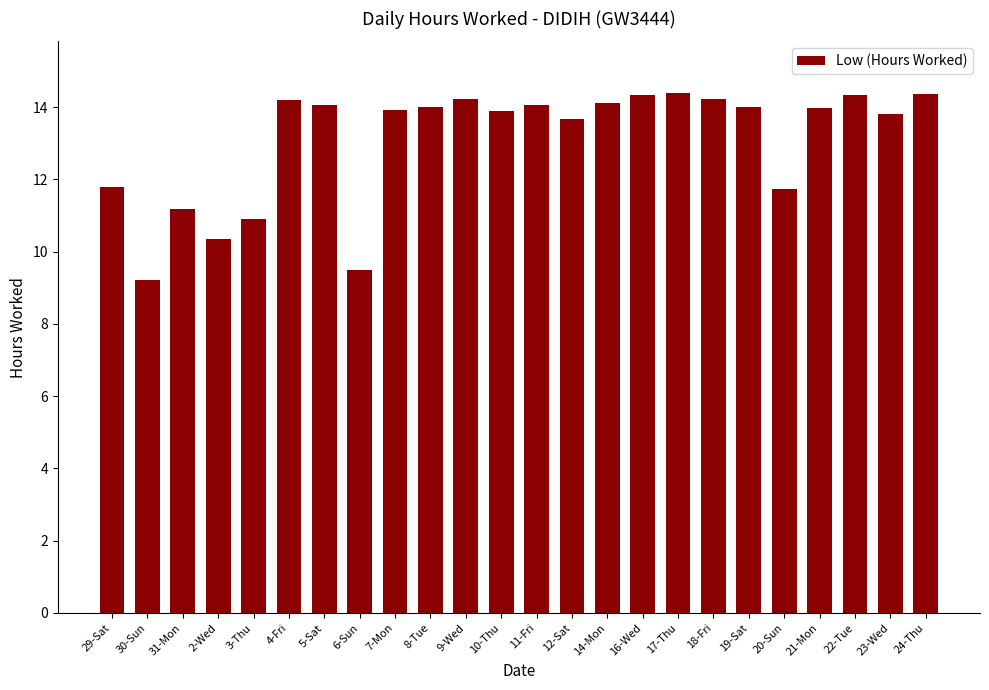

Are the bars grouped side by side (vs. stacked)?

No